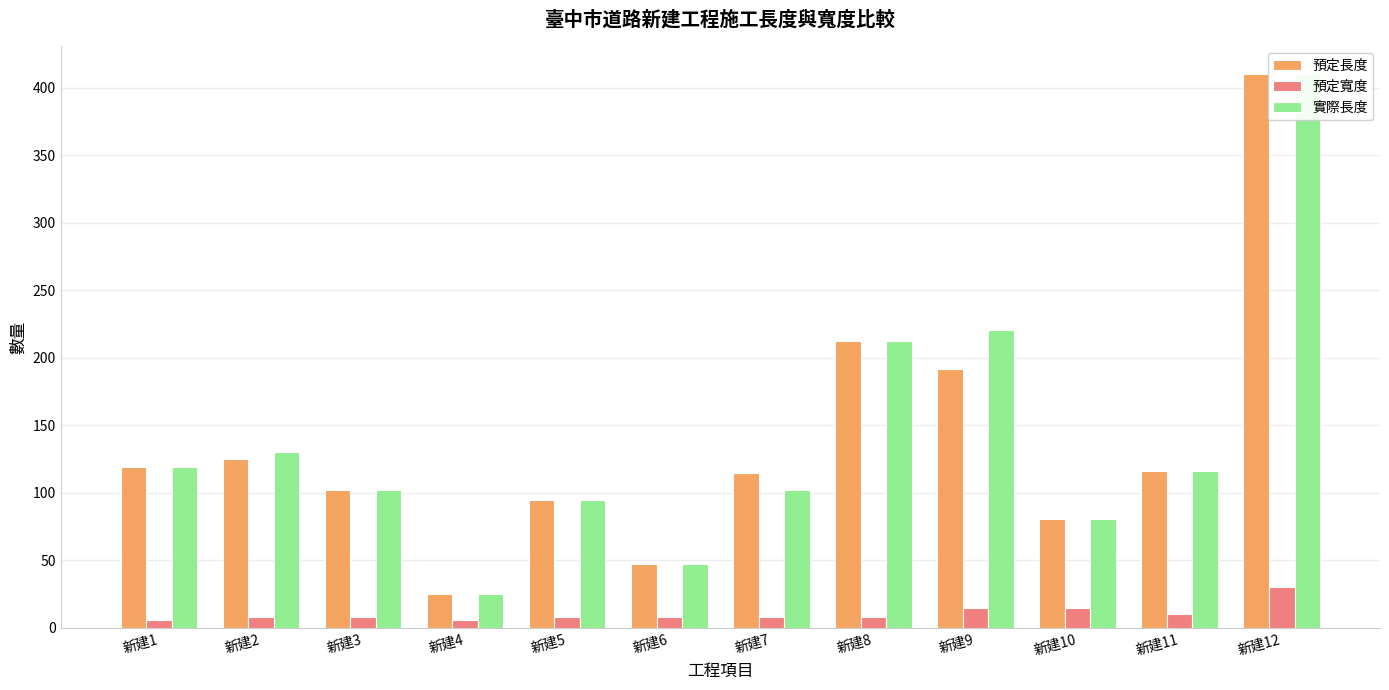

What is the value of the 實際長度 bar at the 4th from the left?

25.4